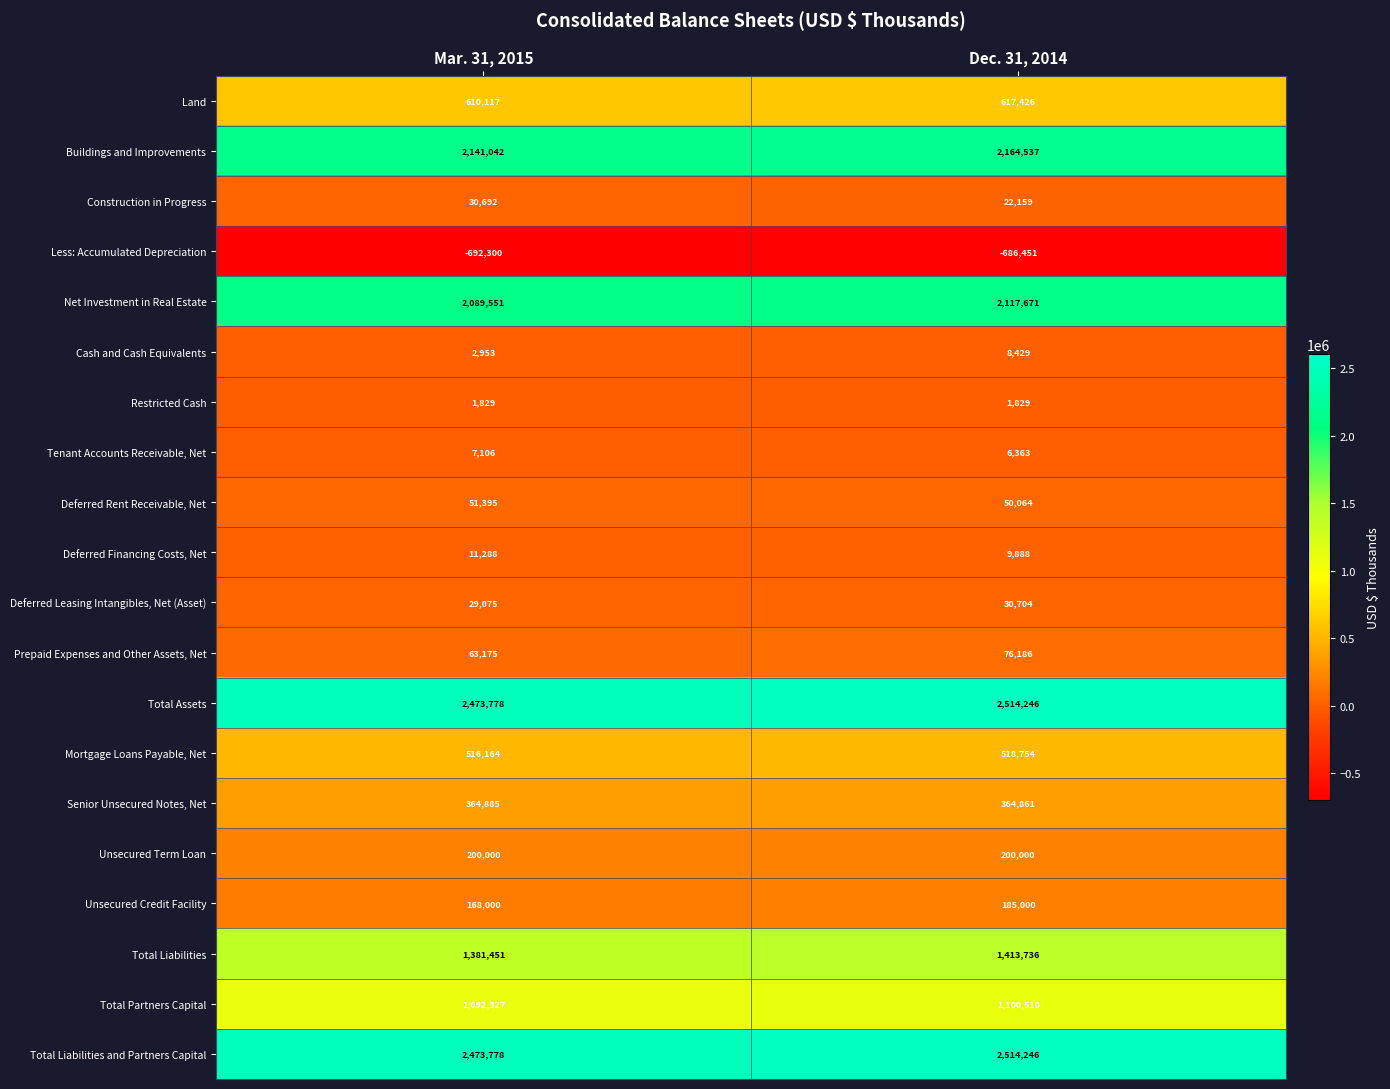

True or false: Mortgage Loans Payable, Net has a value of 146078 at Dec. 31, 2014.

False